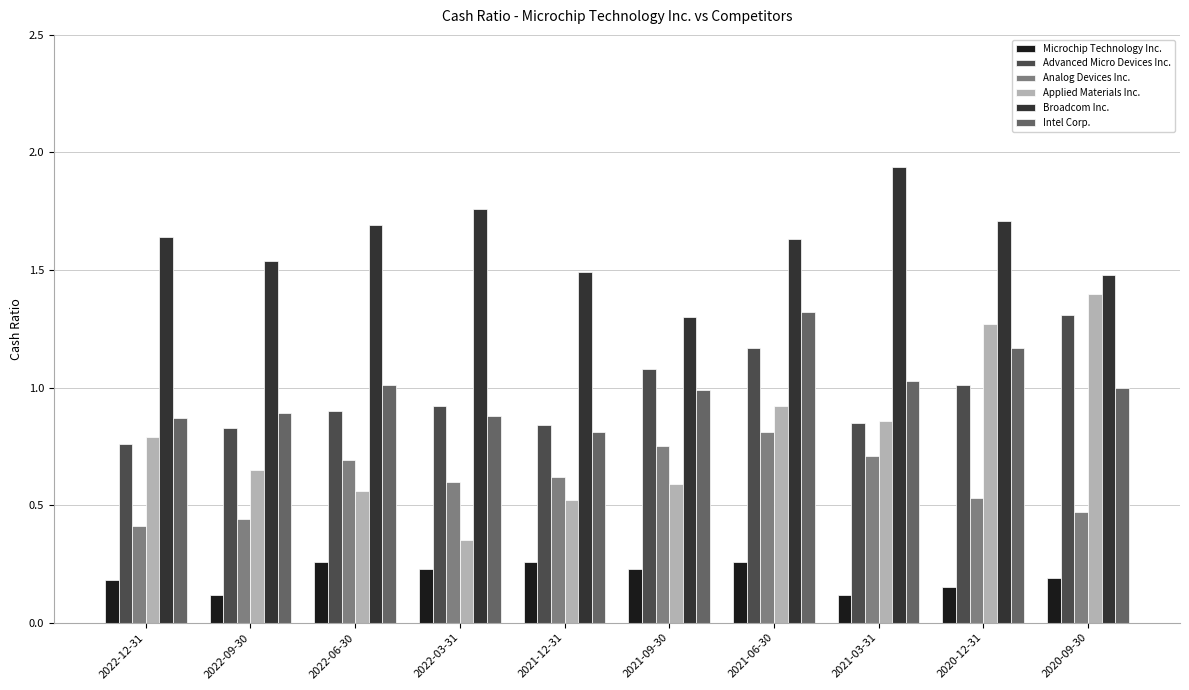

What is the difference between the highest and lowest values at 2021-09-30?

1.1